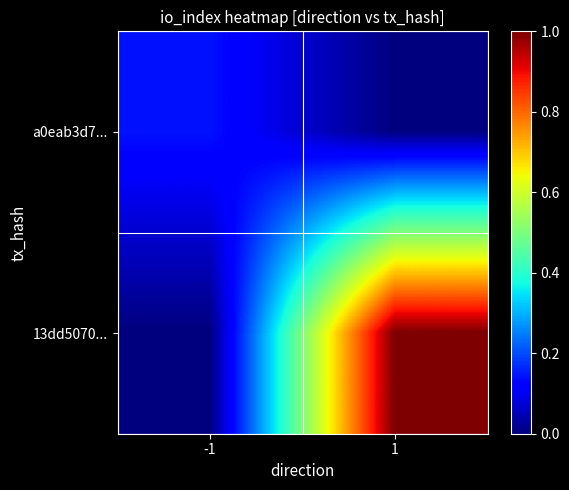

List the series in order of their overall mean, highest first.

13dd5070..., a0eab3d7...